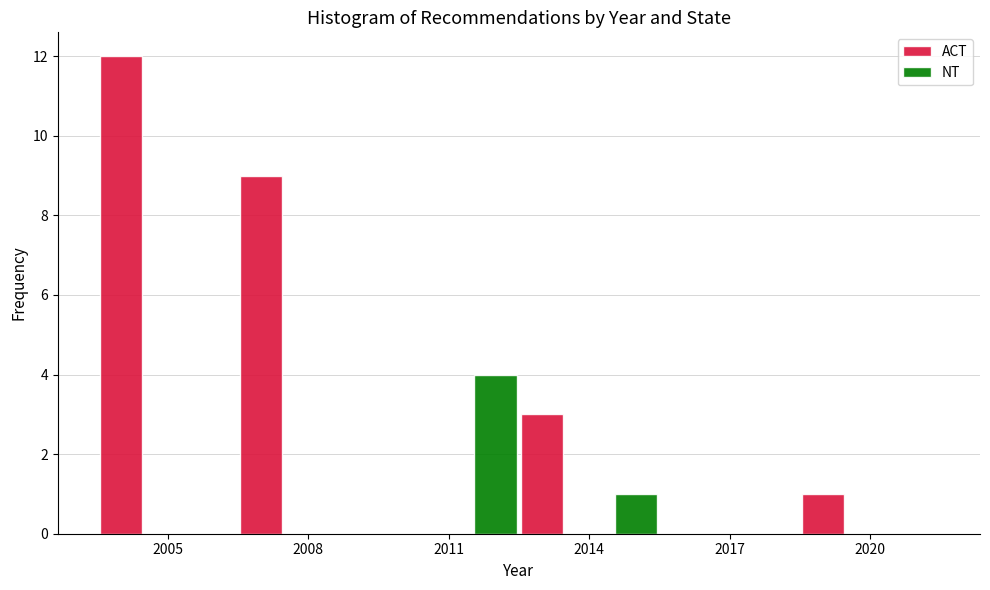

Reading right to left, what are all the values shown in this chart?

ACT: 2020=1	2017=0	2014=3	2011=0	2008=9	2005=12
NT: 2020=0	2017=0	2014=1	2011=4	2008=0	2005=0